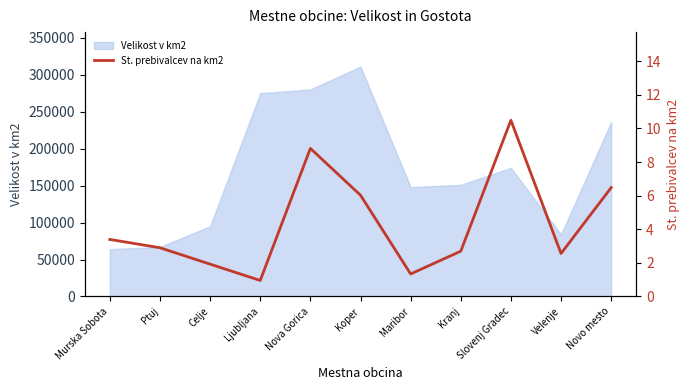

What is the lowest value of the Velikost v km2 series?

64000